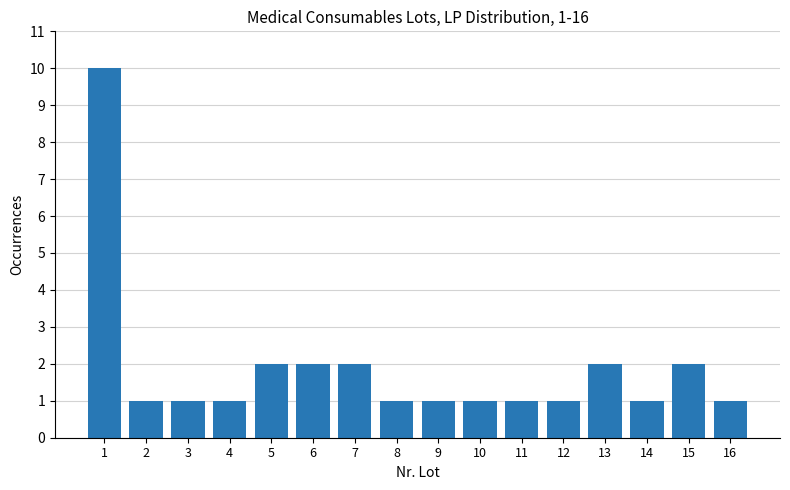

Reading left to right, extract all data points from this chart.

1=10	2=1	3=1	4=1	5=2	6=2	7=2	8=1	9=1	10=1	11=1	12=1	13=2	14=1	15=2	16=1